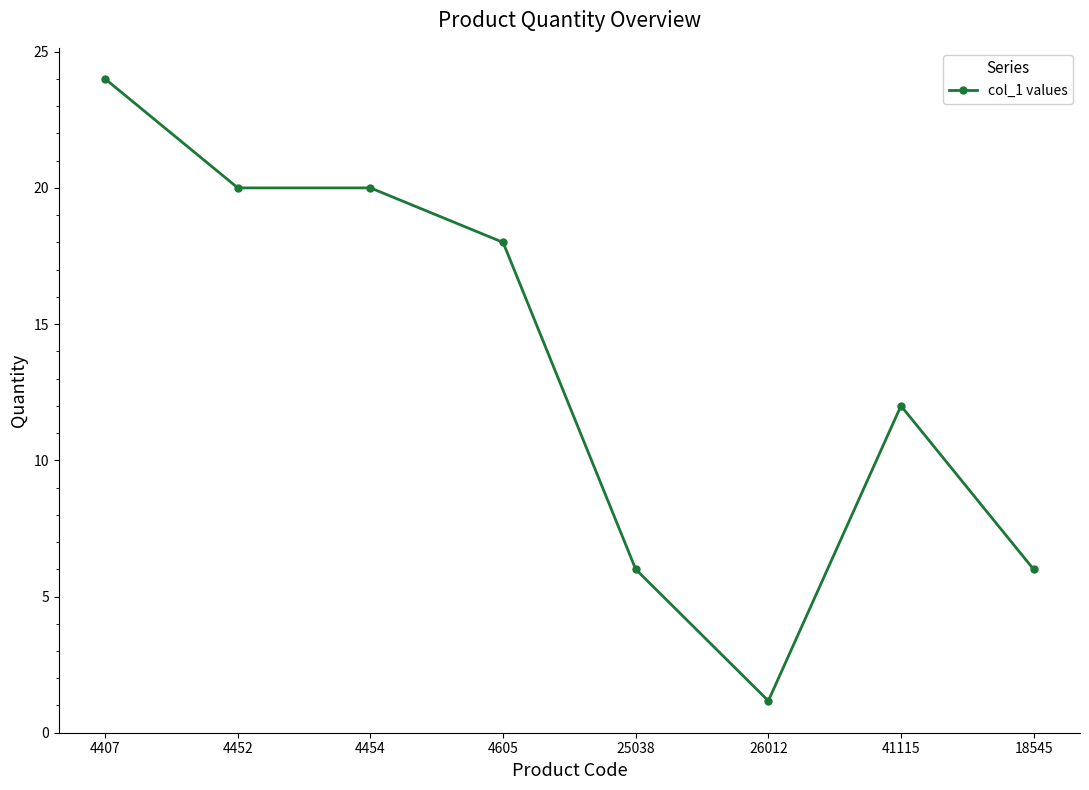

What is the difference between the second highest and minimum values?

18.8